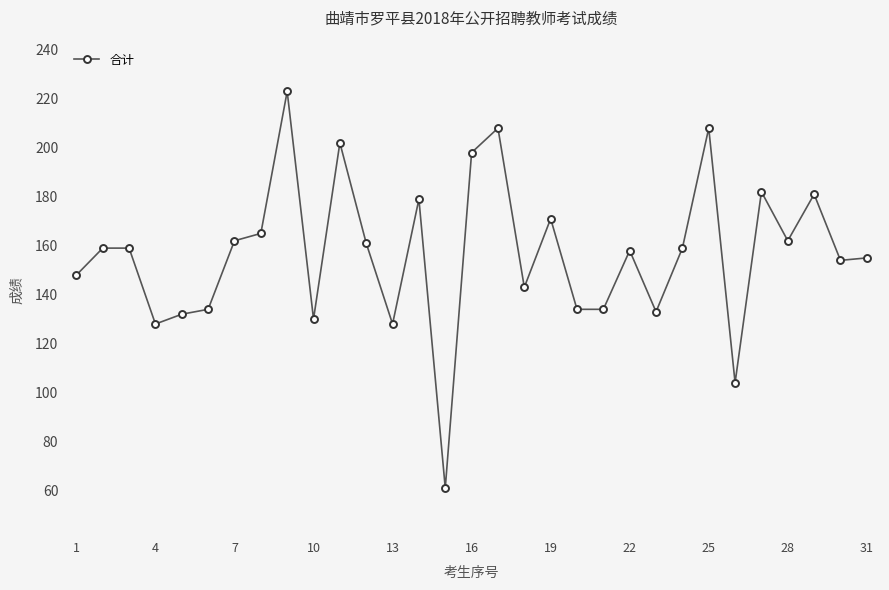

What is the smallest value displayed?

61